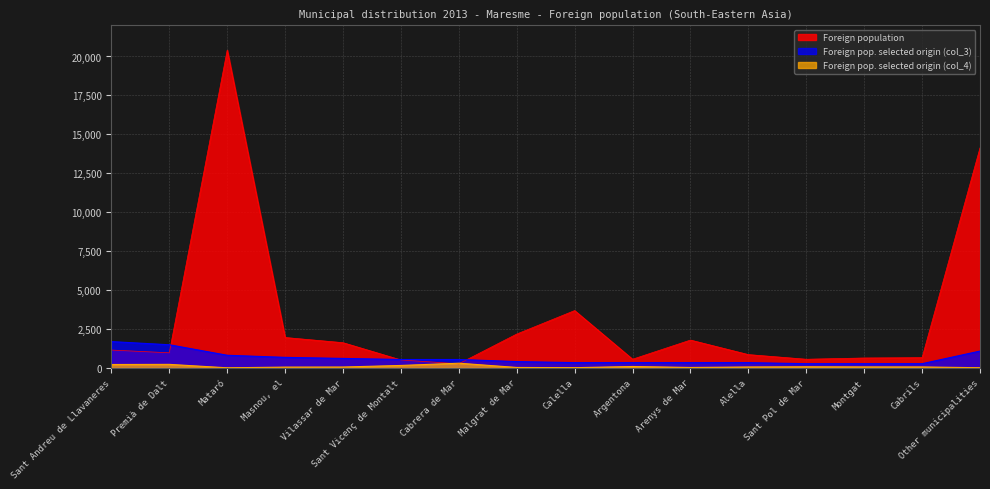

What position from the right is Sant Andreu de Llavaneres?

16